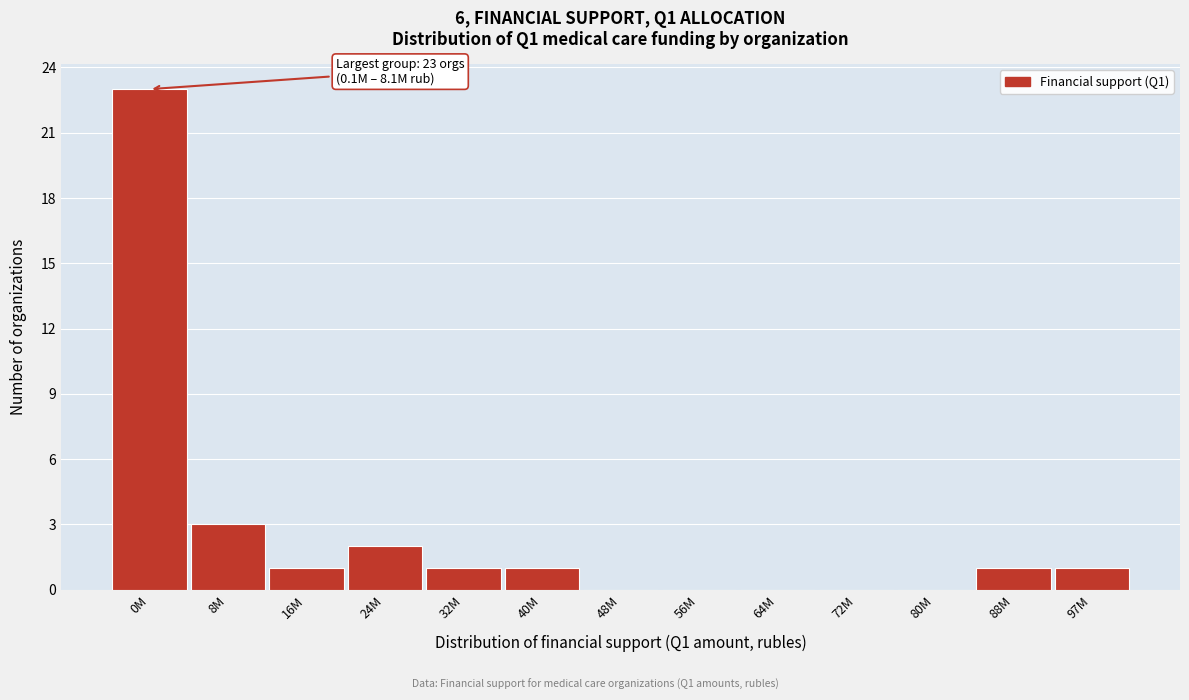

Reading right to left, list all the values displayed in this chart.

97M=1	88M=1	80M=0	72M=0	64M=0	56M=0	48M=0	40M=1	32M=1	24M=2	16M=1	8M=3	0M=23